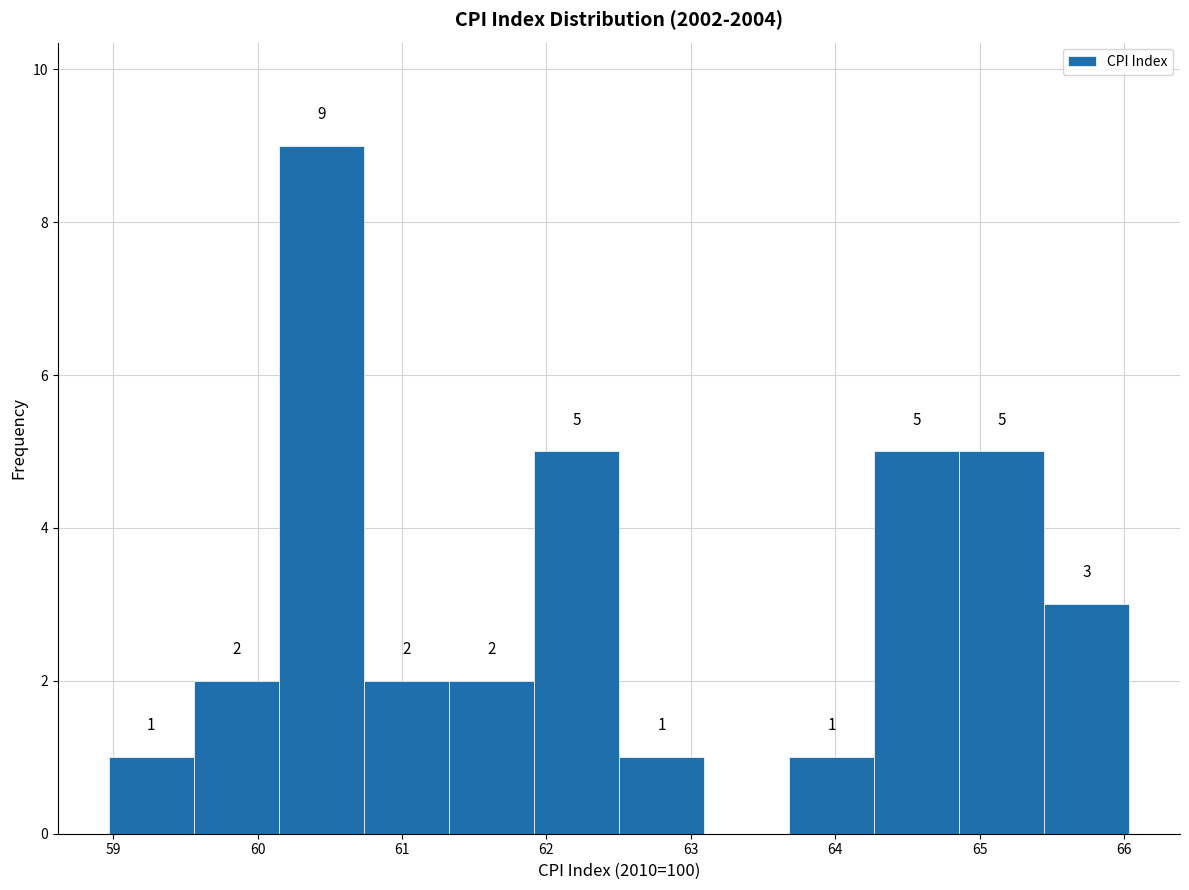

Over which range of the x-axis is the bar tallest?

60.1 to 60.7